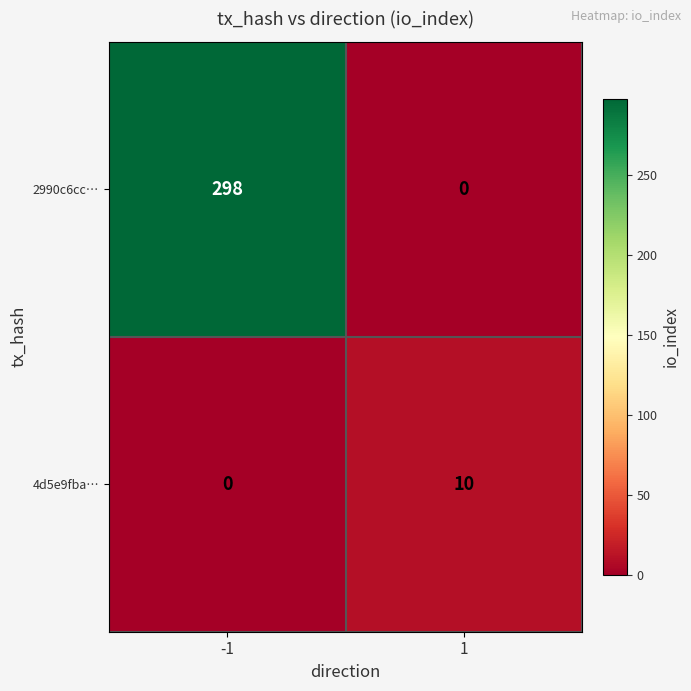

Is it true that 2990c6cc… equals 298 at -1?

True